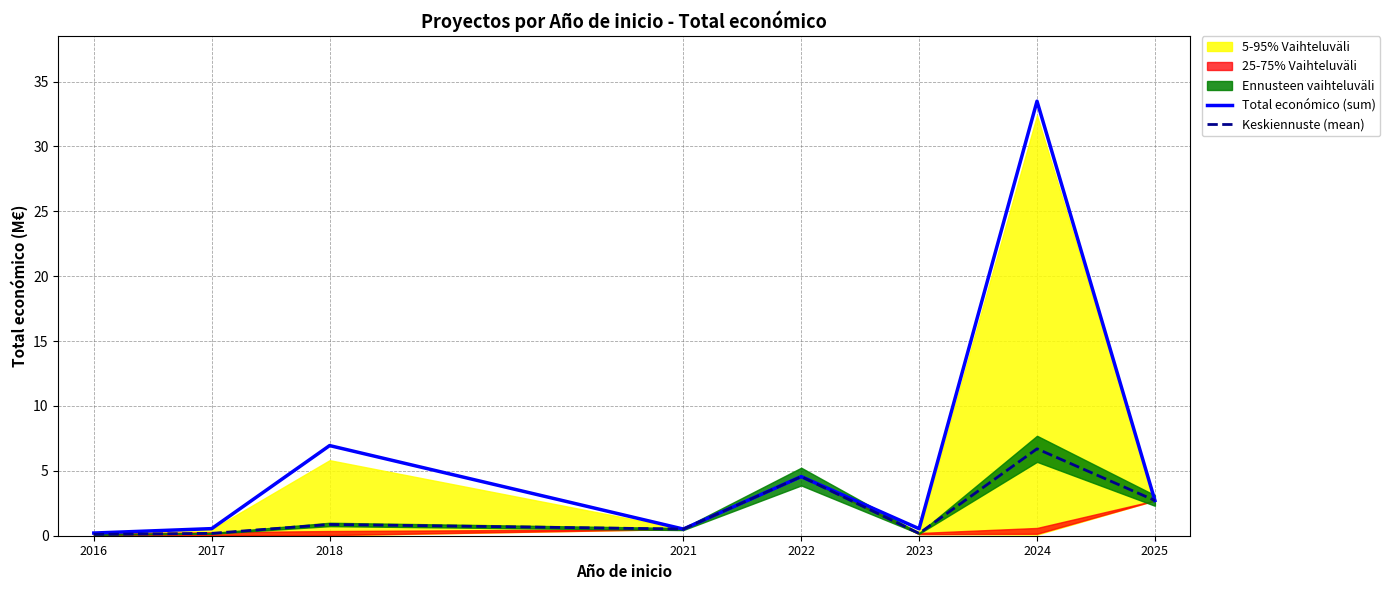

Where is Keskiennuste (mean) nearest to the value 3?

2025